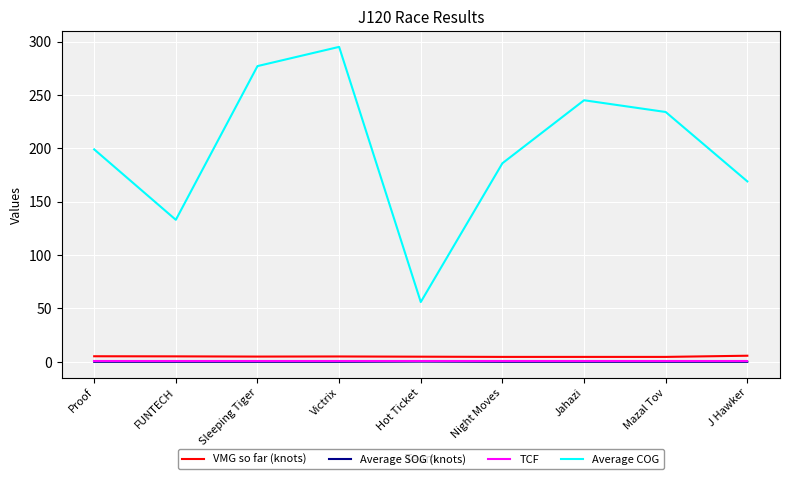

What are all the series names shown in the legend?

VMG so far (knots), Average SOG (knots), TCF, Average COG